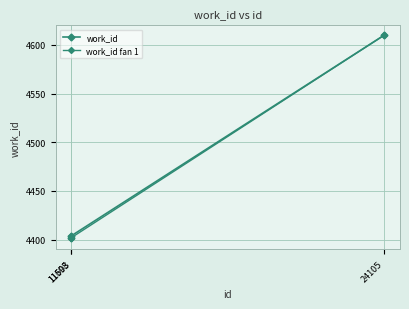

At which label does the data first exceed 4404?

24105